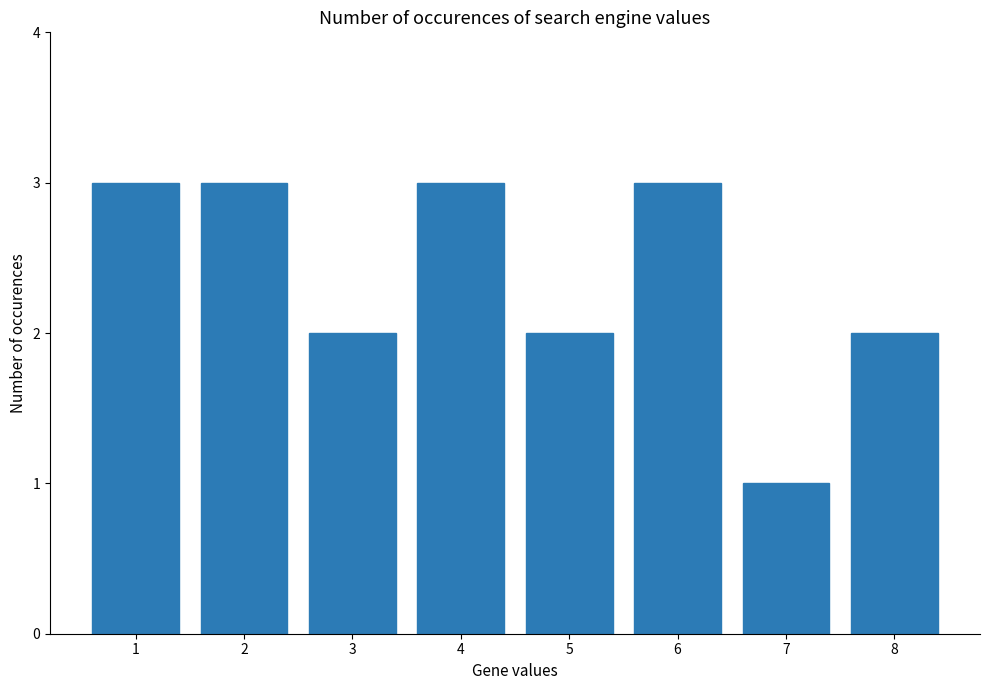

What is the difference between the maximum and minimum values?

2